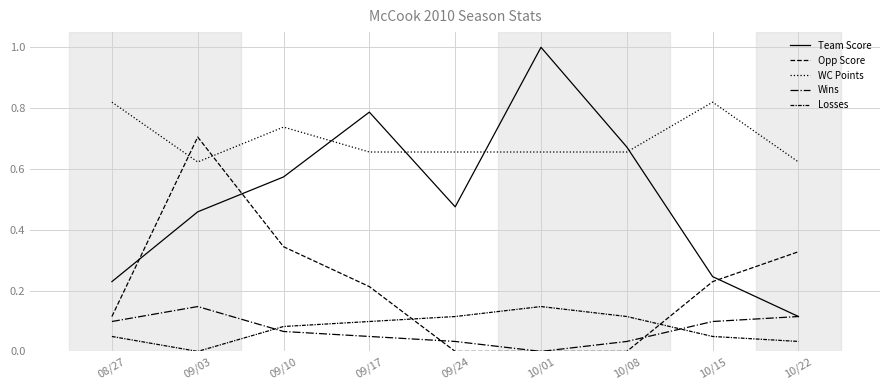

How many lines are shown in the chart?

5